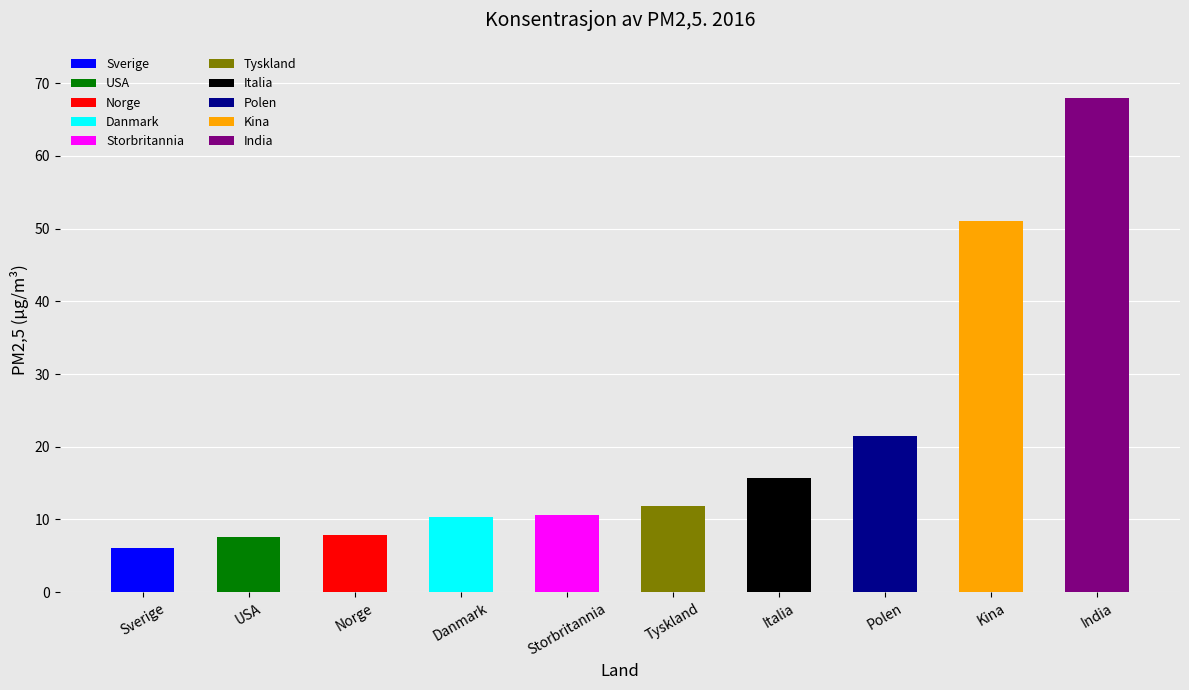

The value at India is 30.2. True or false?

False